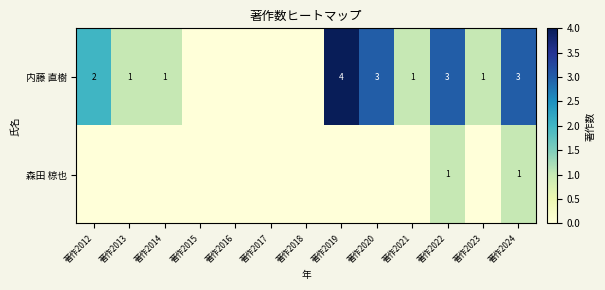

What is the total value across all series at 著作2022?

4